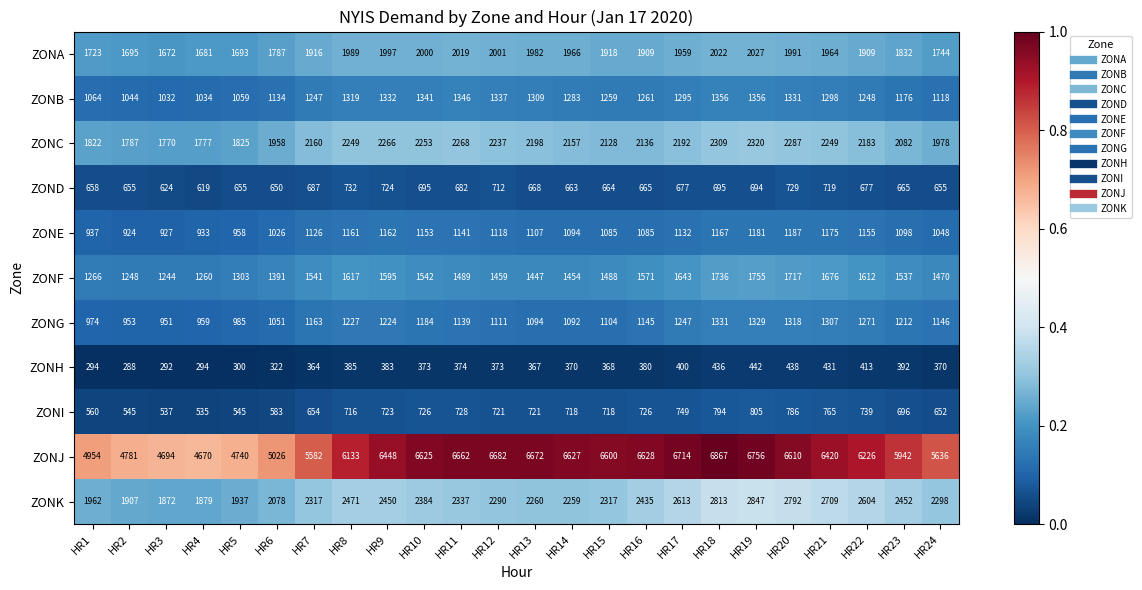

List the series in order of their peak value, highest first.

ZONJ, ZONK, ZONC, ZONA, ZONF, ZONB, ZONG, ZONE, ZONI, ZOND, ZONH